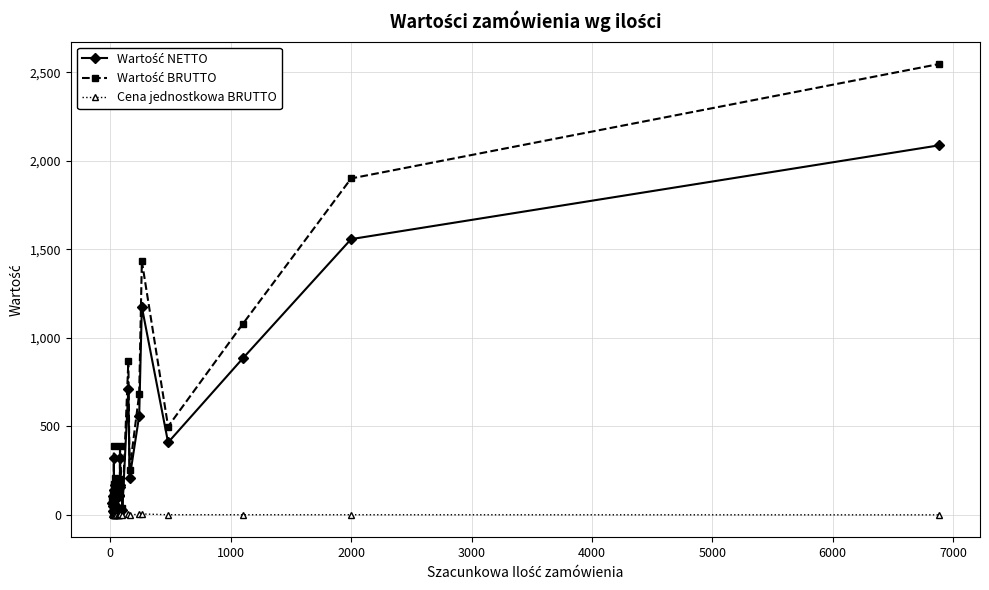

Rank the series by their average value, from lowest to highest.

Cena jednostkowa BRUTTO, Wartość NETTO, Wartość BRUTTO